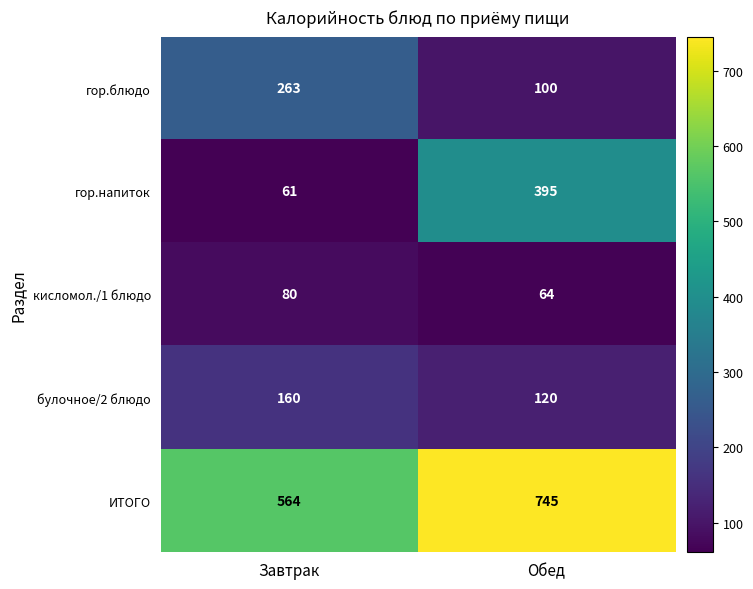

The value of гор.блюдо at Завтрак is 263. True or false?

True